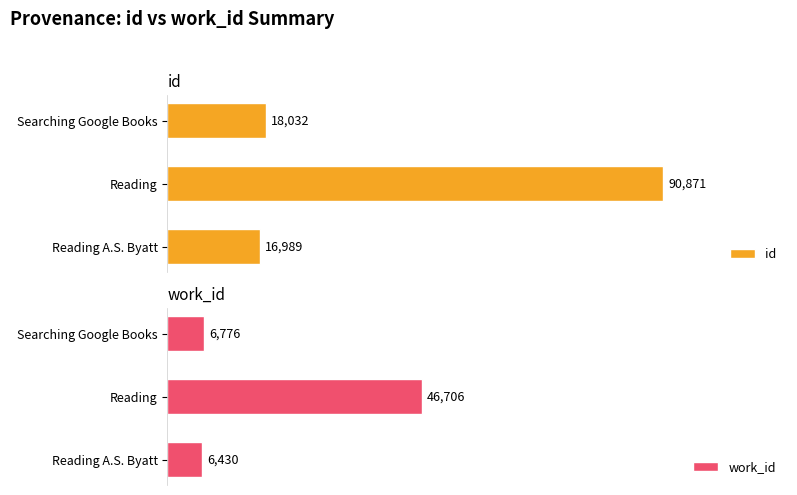

Reading right to left, what are all the values shown in this chart?

id: 18032	90871	16989
work_id: 6776	46706	6430